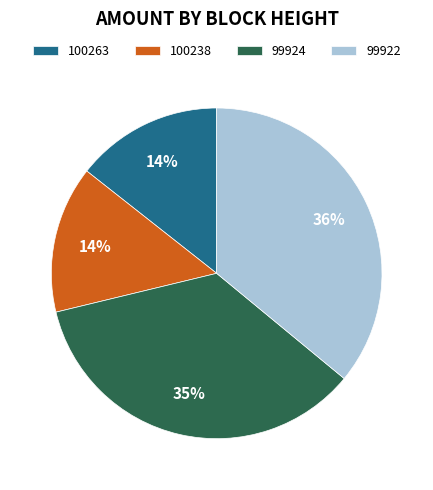

To the nearest percent, what is the difference between the 100263 and 99924 slice percentages?

21%